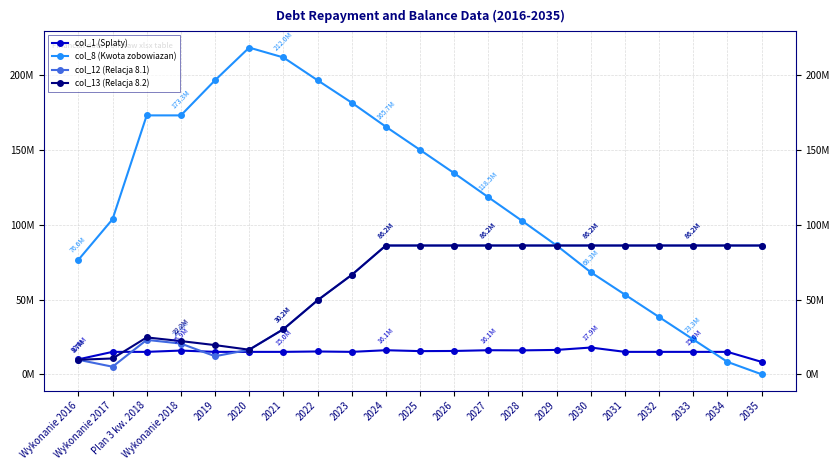

After their last crossing, which series has the higher values: col_1 (Splaty) or col_12 (Relacja 8.1)?

col_12 (Relacja 8.1)